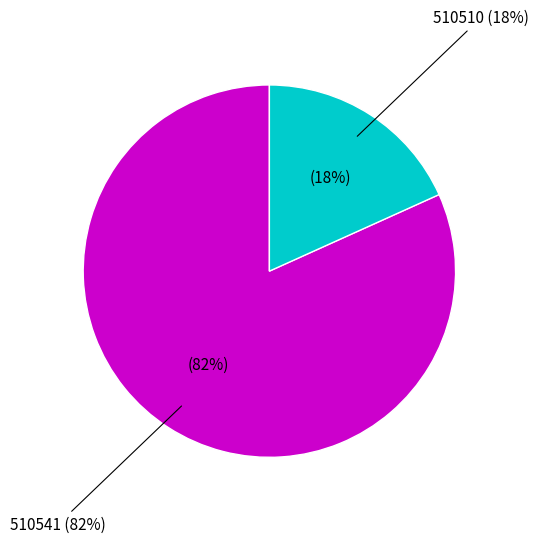

Rank the categories by value from lowest to highest.

510510, 510541